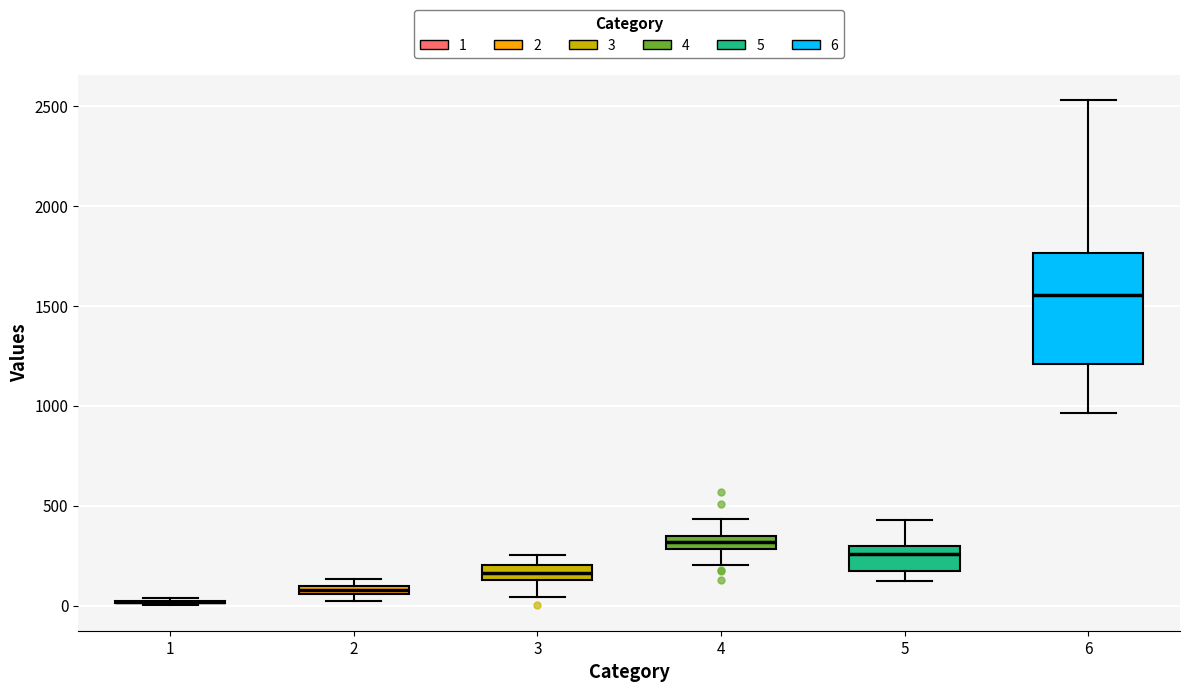

Where does the lower whisker of the box at x = 6 end on the y-axis? The values are not printed on the chart, so give them approximately, as read against the axis.

950